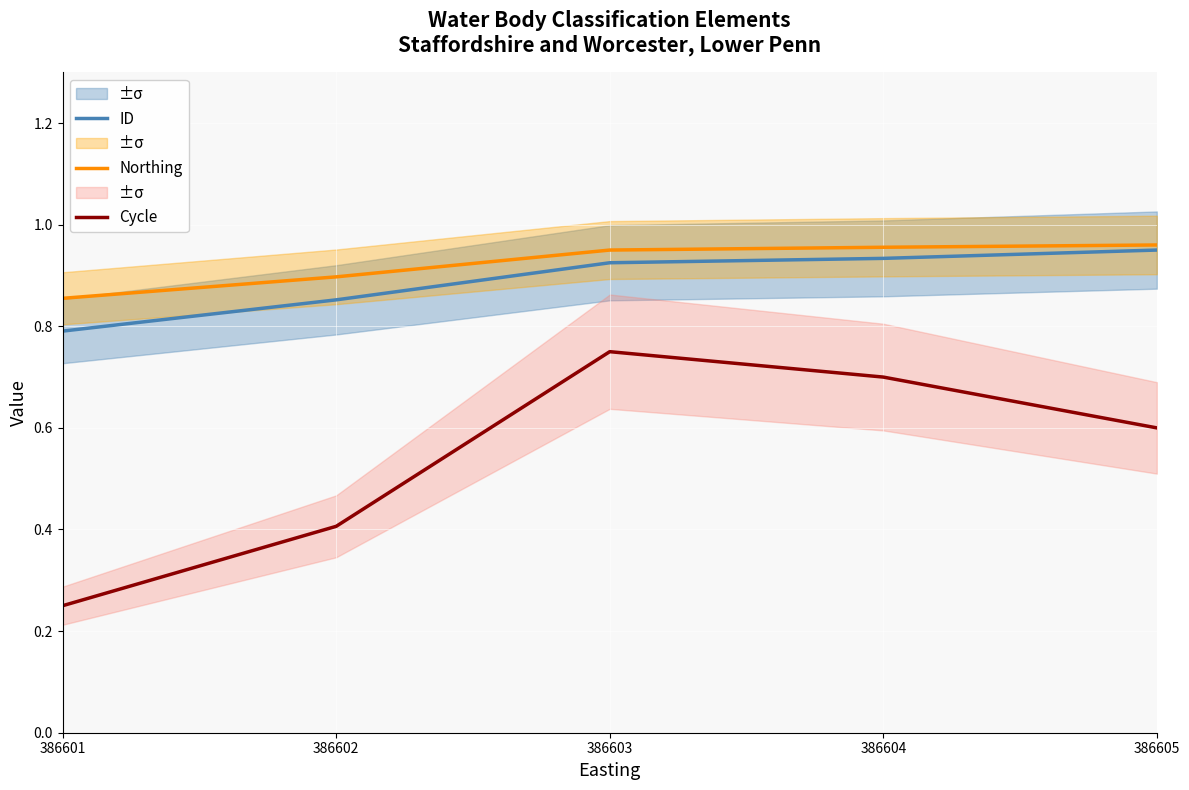

At which label does Cycle reach its peak?

386603